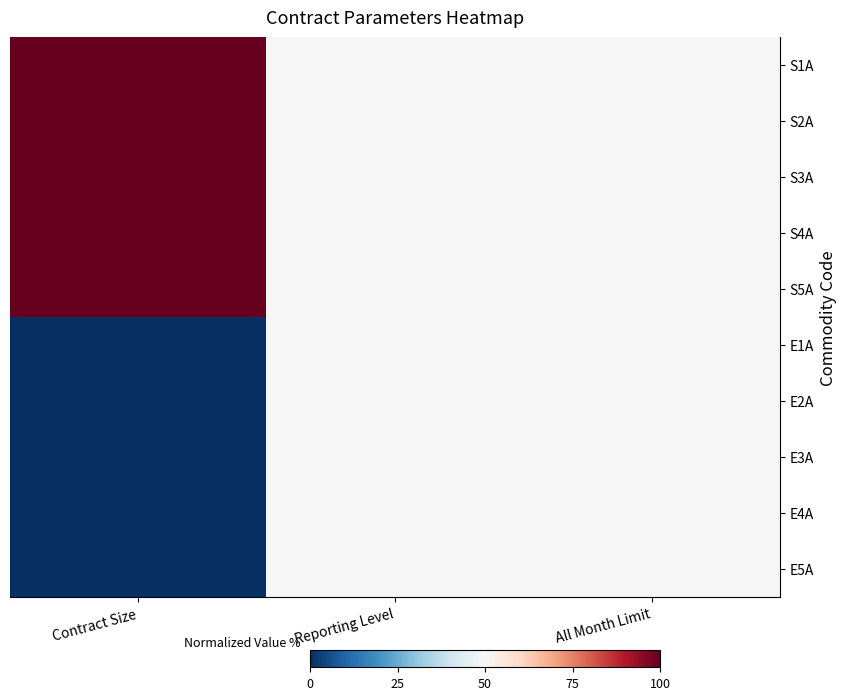

What is the maximum value shown in the chart?

100